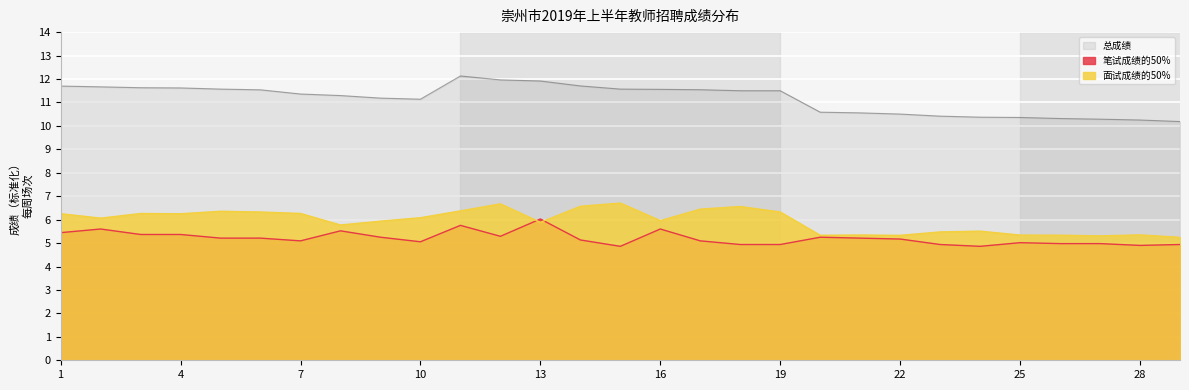

Where is 面试成绩的50% nearest to the value 5?

29